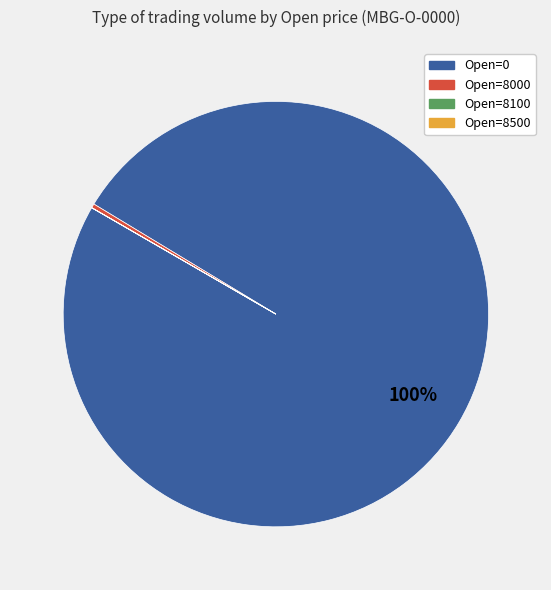

Does any single category account for the majority?

Yes